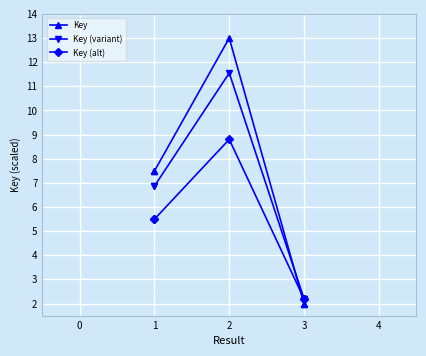

How many lines are shown in the chart?

3